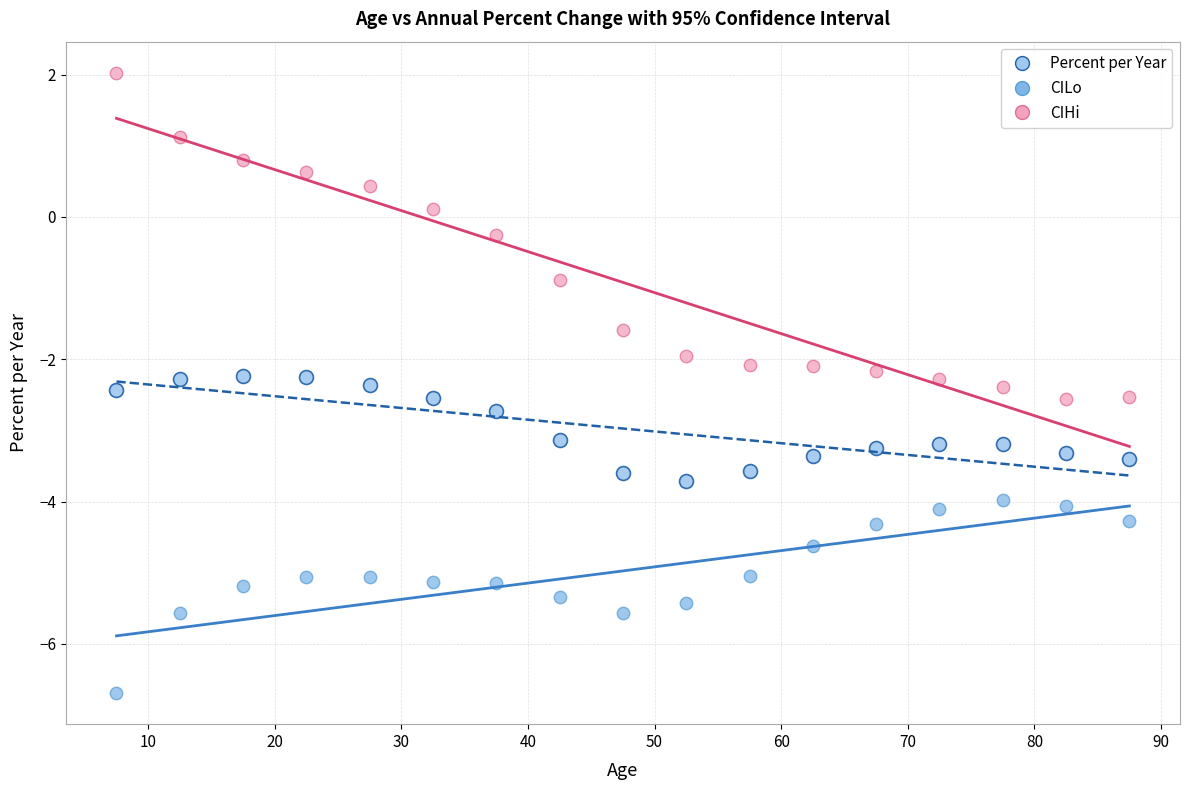

What is the X range (max minus min) for the scatter plot?

80.0